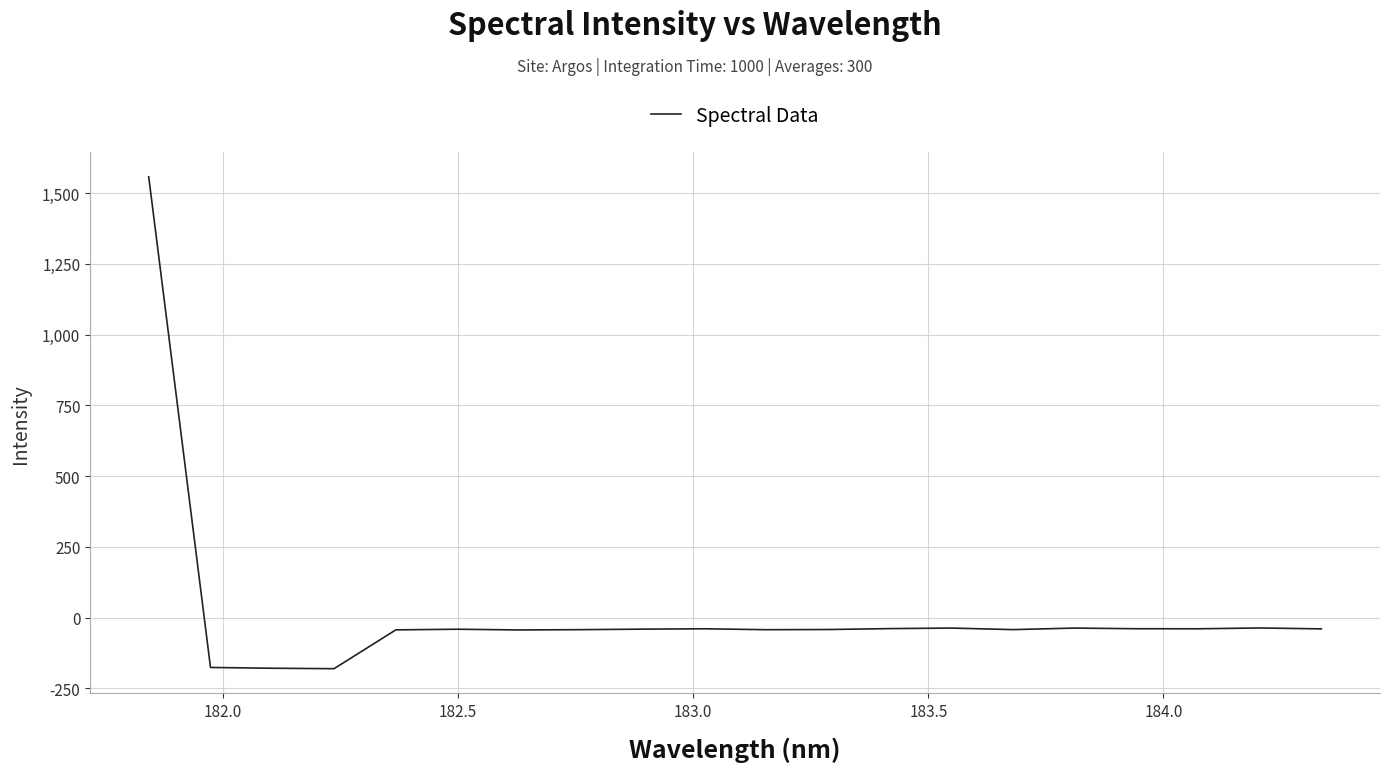

What is the maximum value shown in the chart?

1557.4